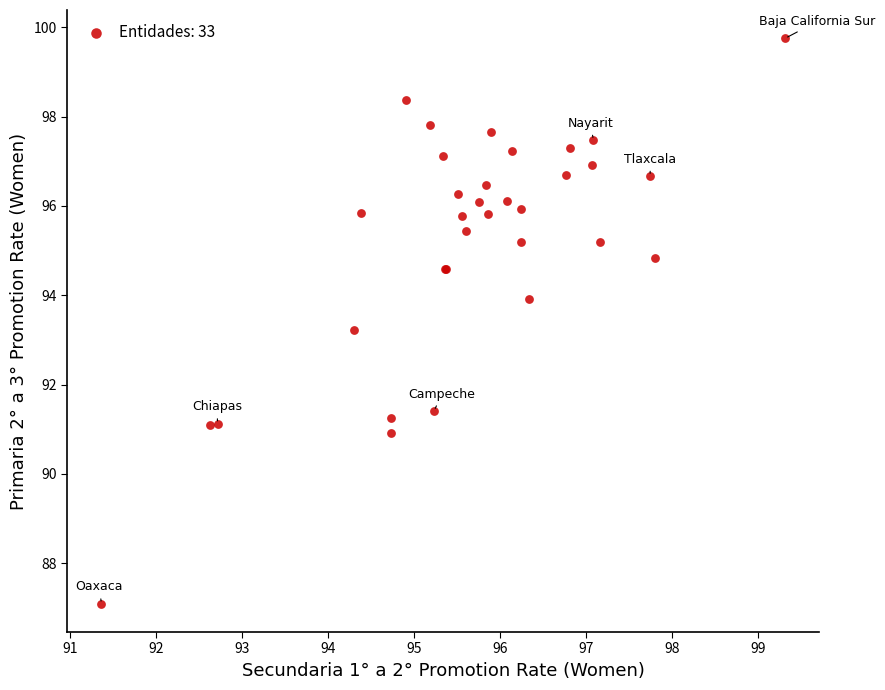

What Y value in the scatter plot is closest to 93?

93.2